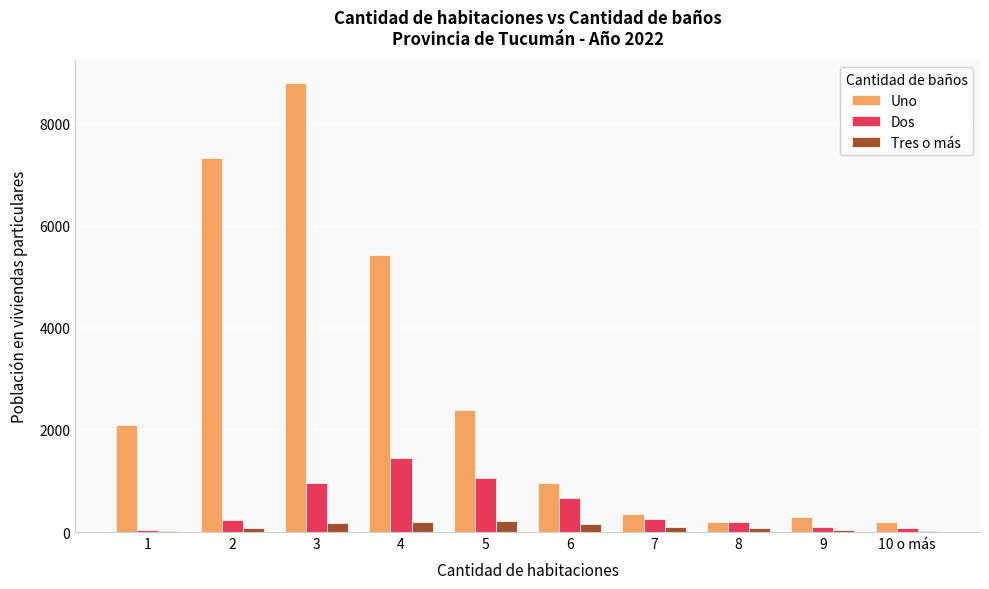

How many groups of bars are there?

10